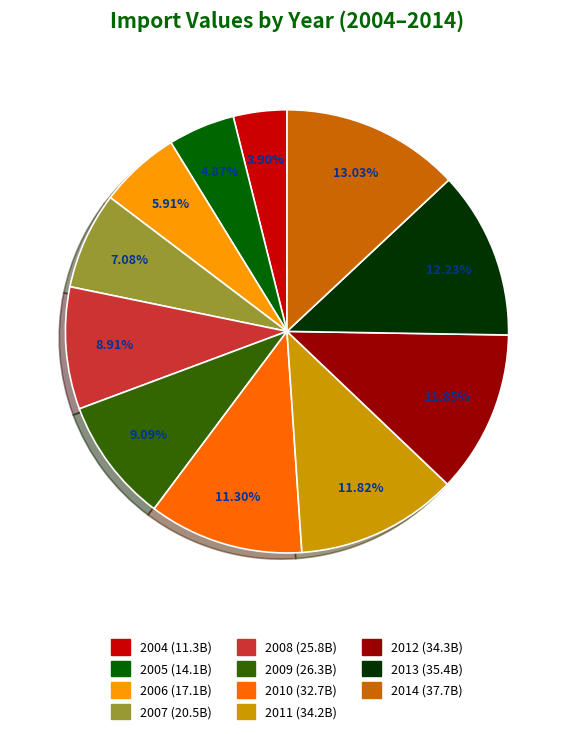

What is the total percentage of 2005 and 2010?

16.2%